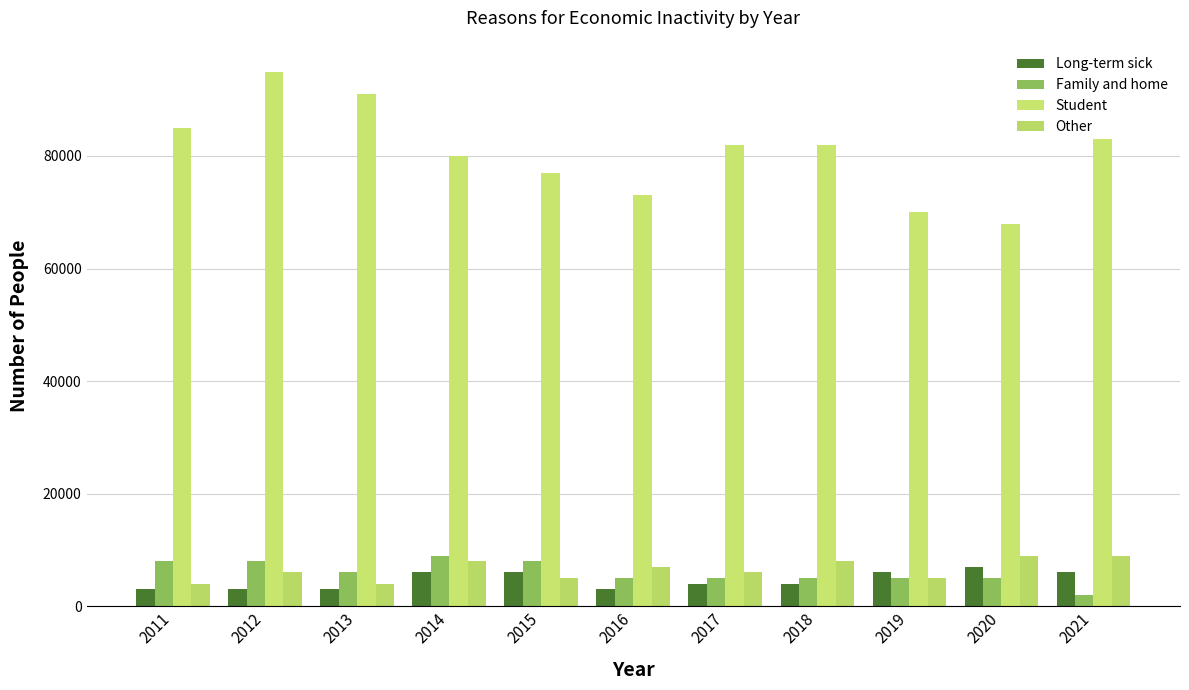

Rank the series at 2012 from lowest to highest value.

Long-term sick, Other, Family and home, Student